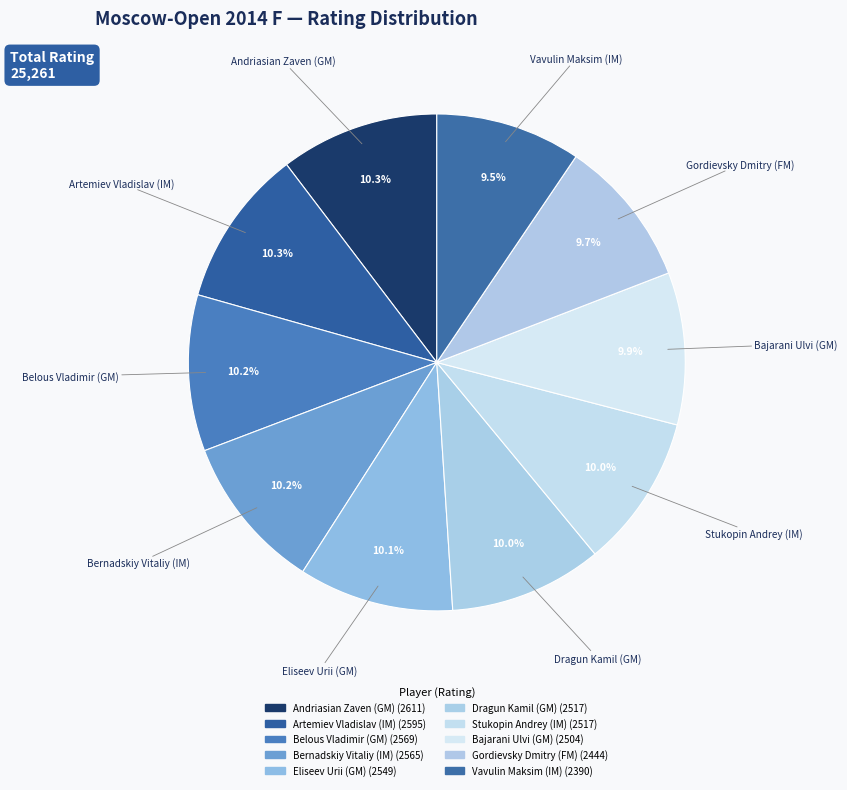

To the nearest percent, what is the difference between the largest and smallest slice percentages?

1%